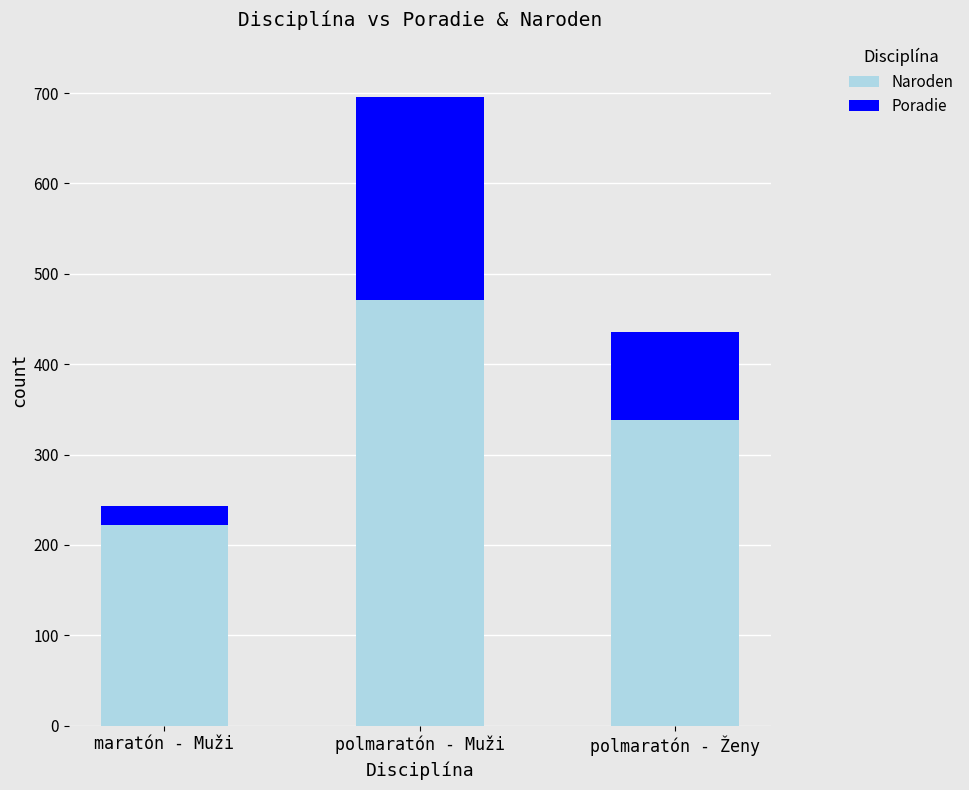

Reading left to right, transcribe the values for Naroden.

222	471	338